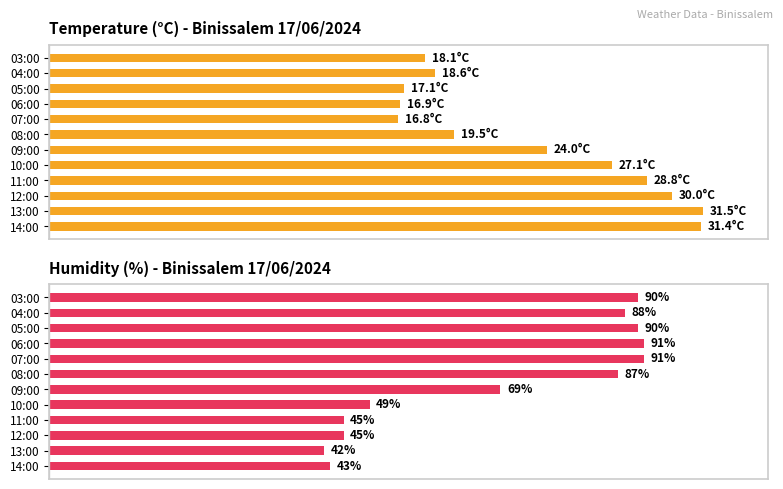

How many bars are there in total?

24